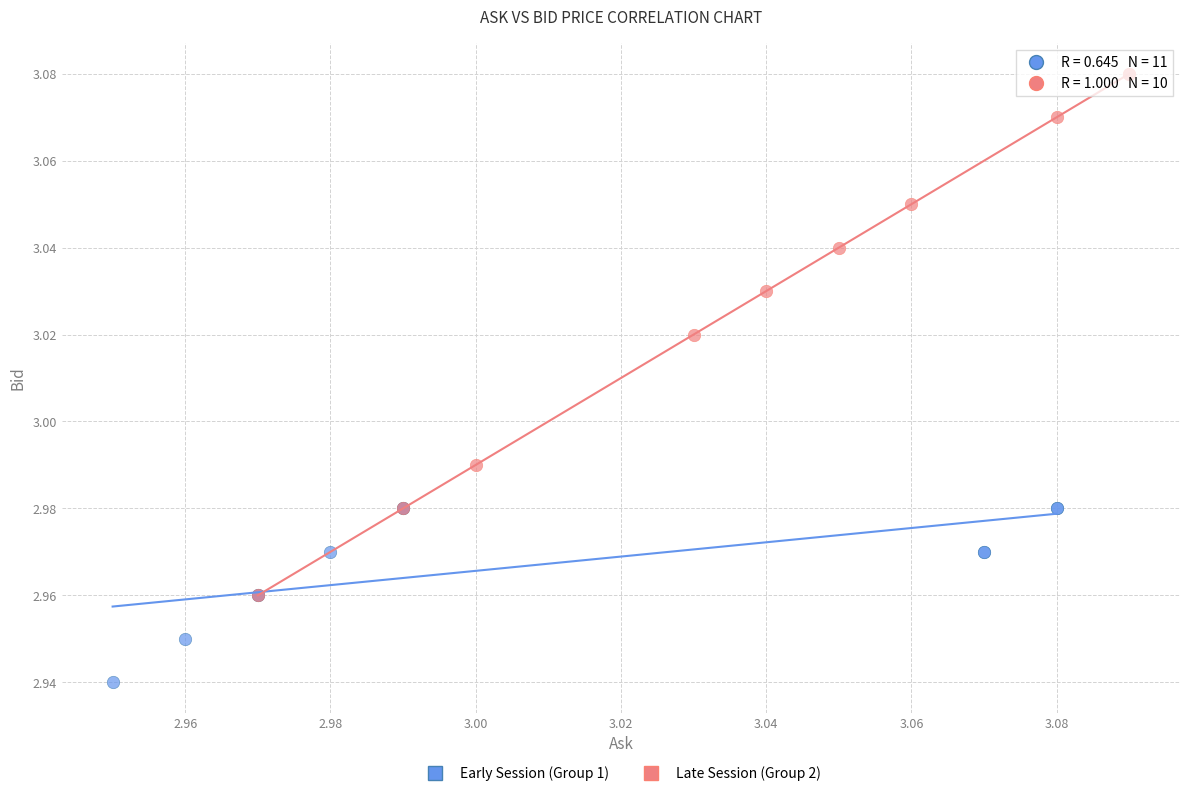

Which series contains the highest Y value?

Late Session (Group 2)